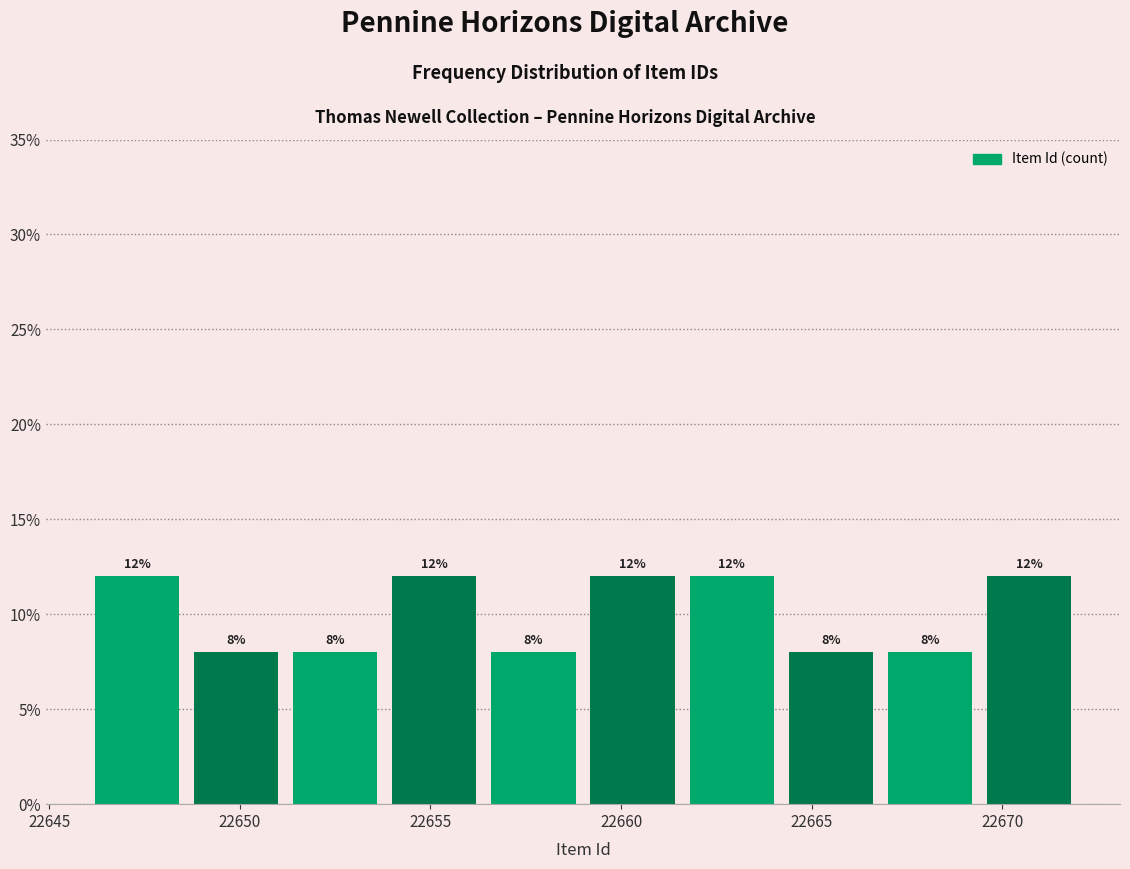

Reading left to right, list every bar in this chart as the range it spans on the x-axis followed by its height. The bar edges are not printed on the chart, so give them approximately, as read against the axis.

22646.0 to 22648.6: 12
22648.6 to 22651.2: 8
22651.2 to 22653.8: 8
22653.8 to 22656.4: 12
22656.4 to 22659.0: 8
22659.0 to 22661.6: 12
22661.6 to 22664.2: 12
22664.2 to 22666.8: 8
22666.8 to 22669.4: 8
22669.4 to 22672.0: 12